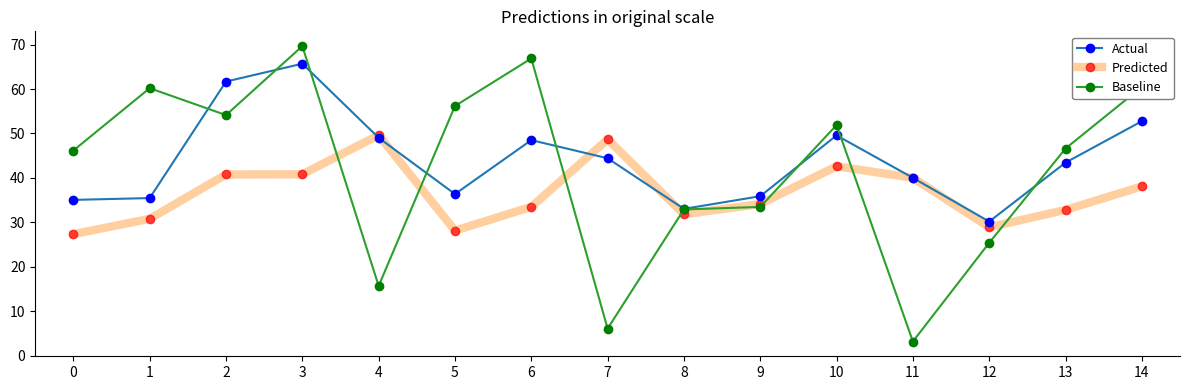

What is the difference between the maximum and minimum values in the Baseline series?

66.5